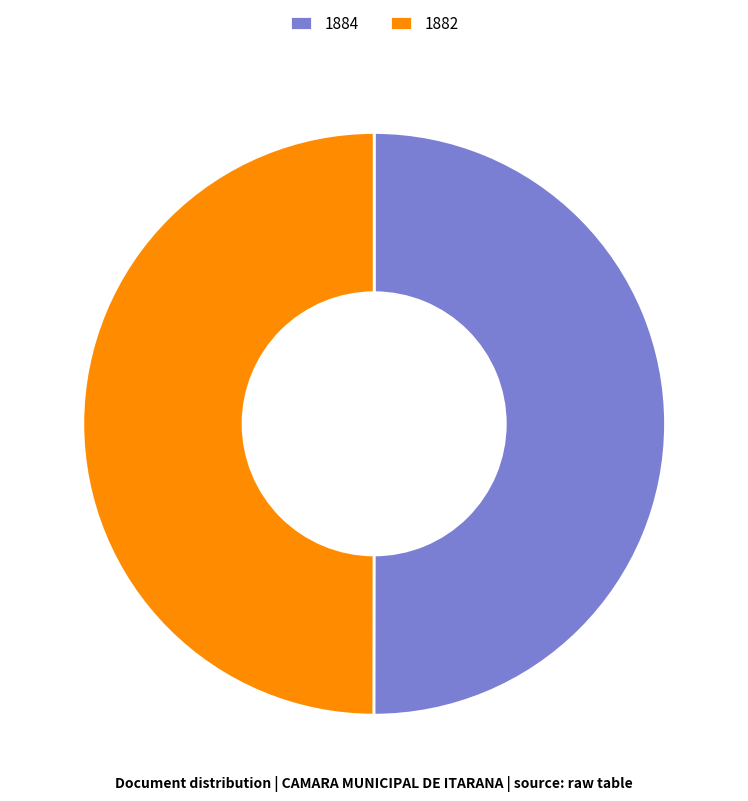

Is the sum of 1884 and 1882 greater than half?

Yes